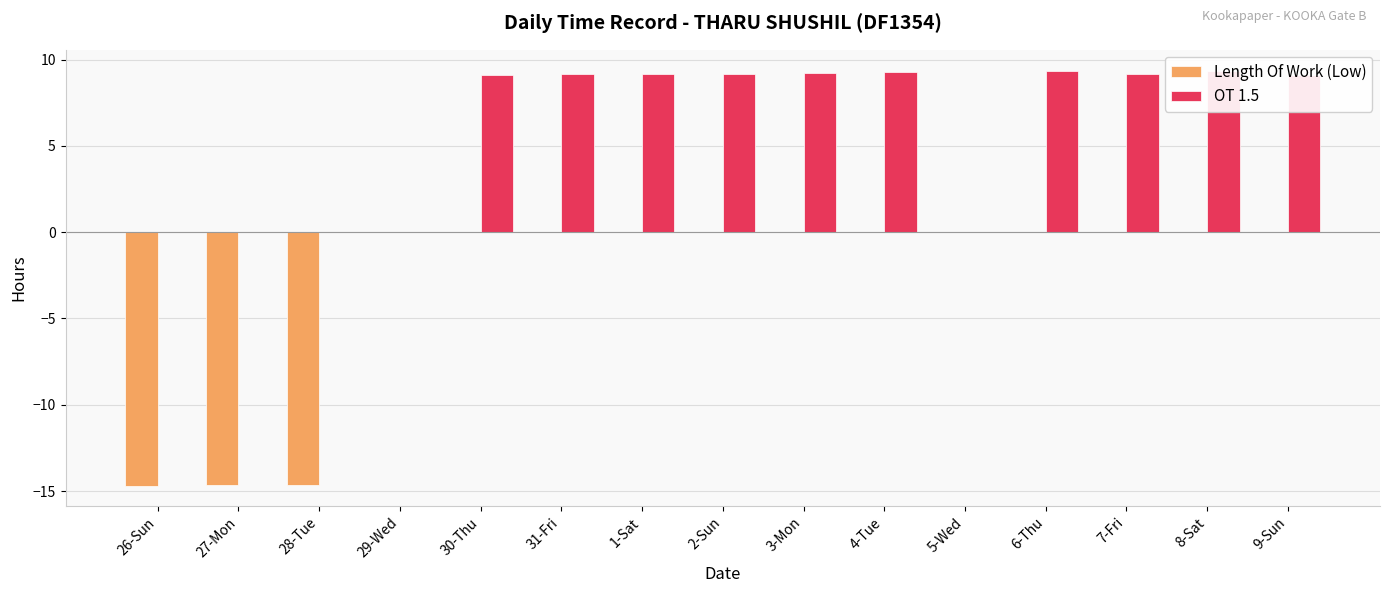

The Length Of Work (Low) series shows 0.0 at 2-Sun. True or false?

True